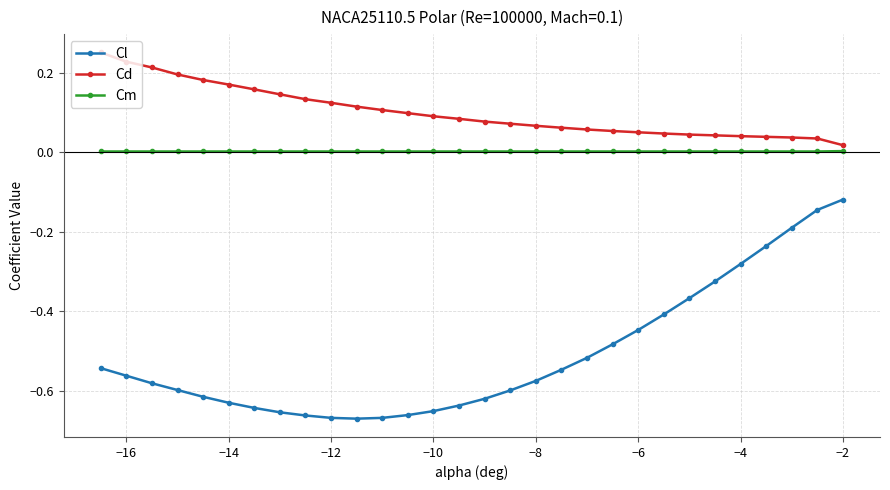

True or false: Cm and Cd intersect in this chart.

False